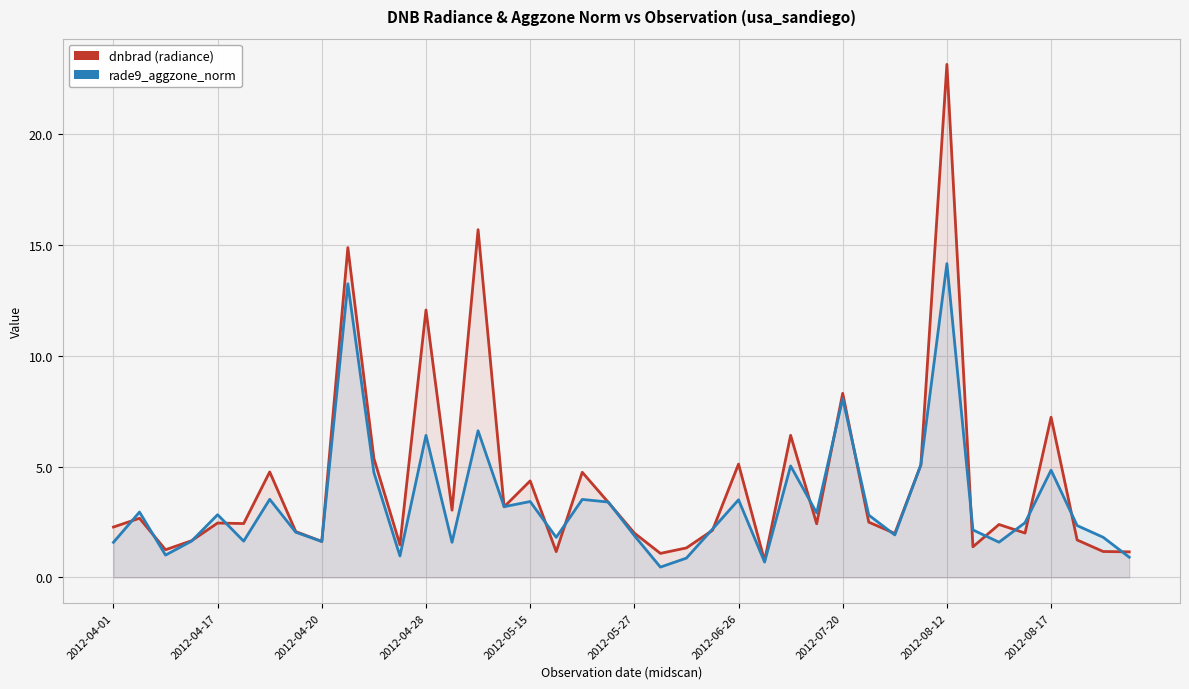

Is it true that rade9_aggzone_norm equals 6.4 at 2012-04-28?

True